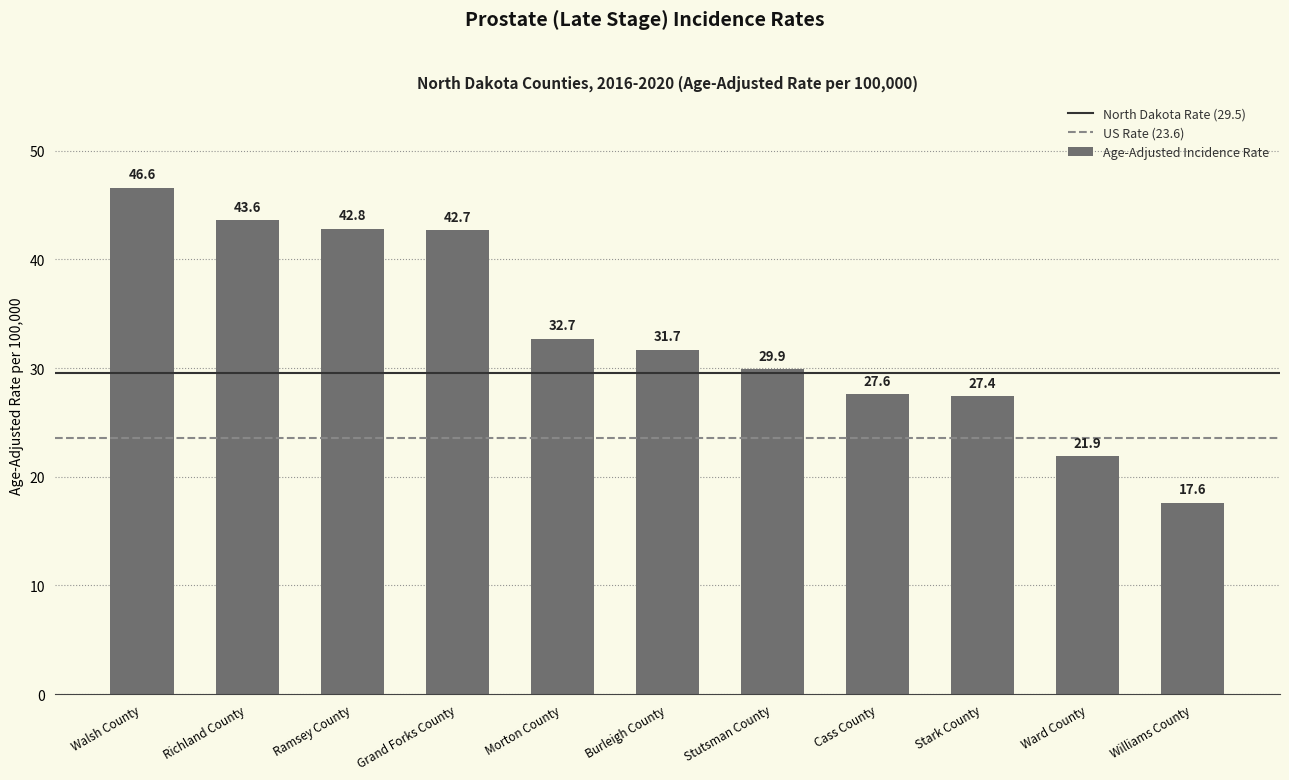

Which category has the lowest value across all series?

Williams County